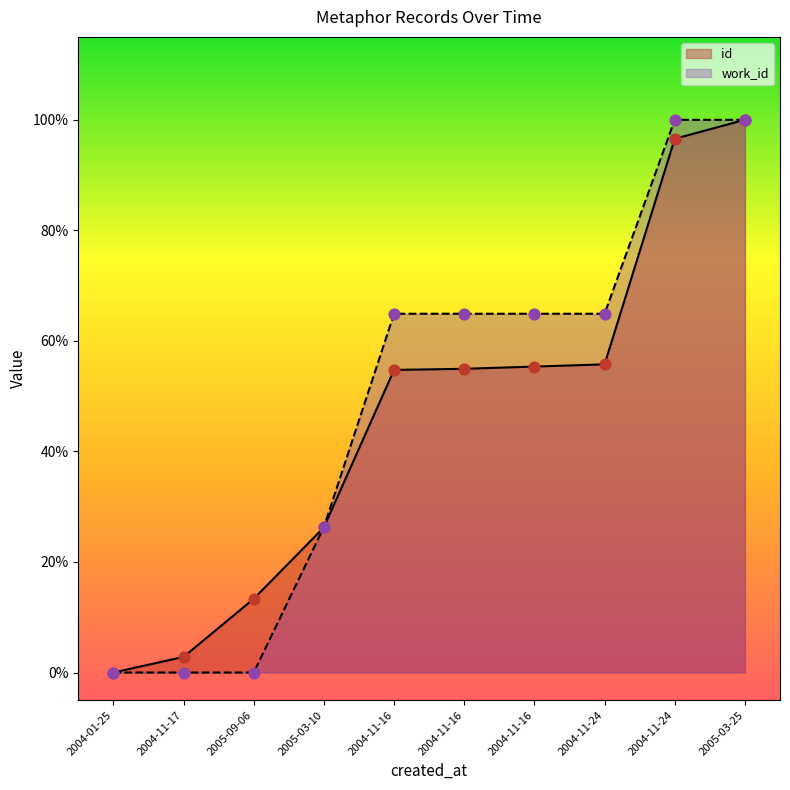

Which series has the widest spread of Y values?

id